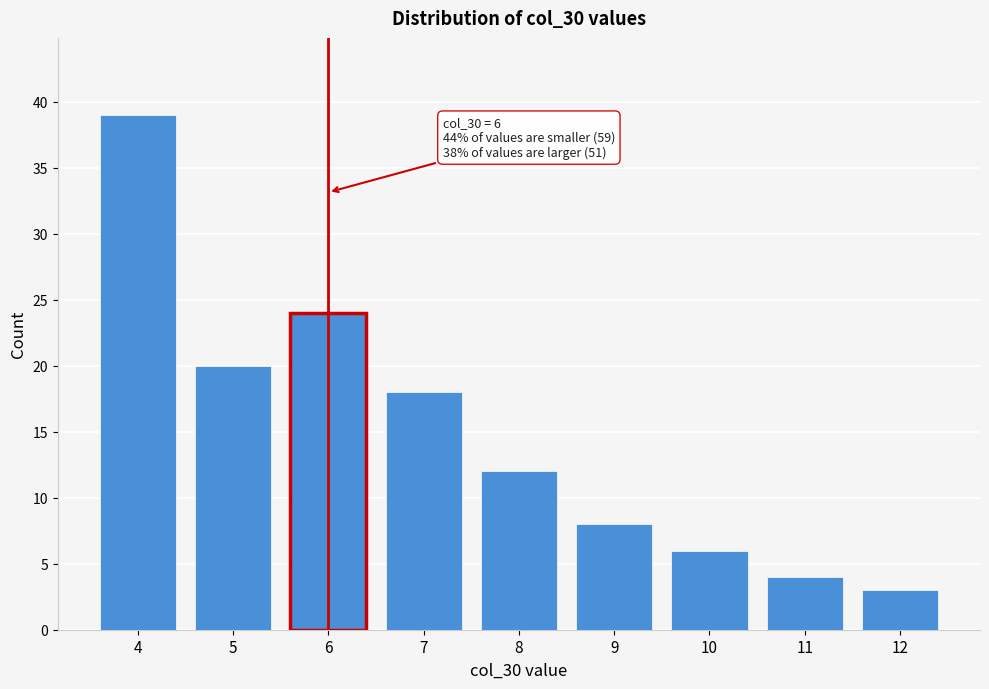

Reading left to right, transcribe all the data shown in this chart.

4=39	5=20	6=24	7=18	8=12	9=8	10=6	11=4	12=3